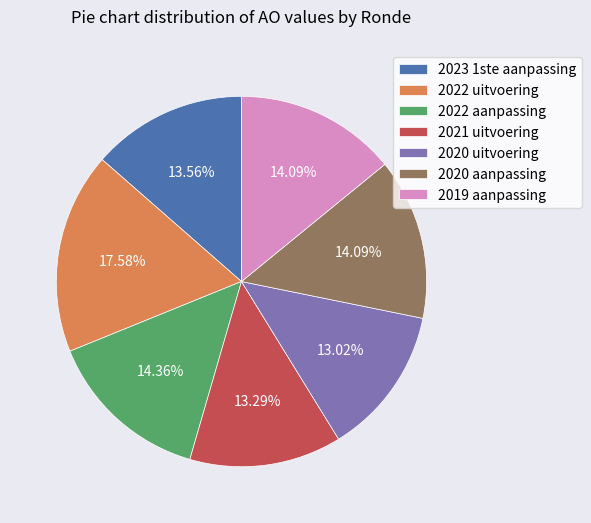

Approximately how many times larger is the value at 2023 1ste aanpassing compared to 2019 aanpassing?

1.0